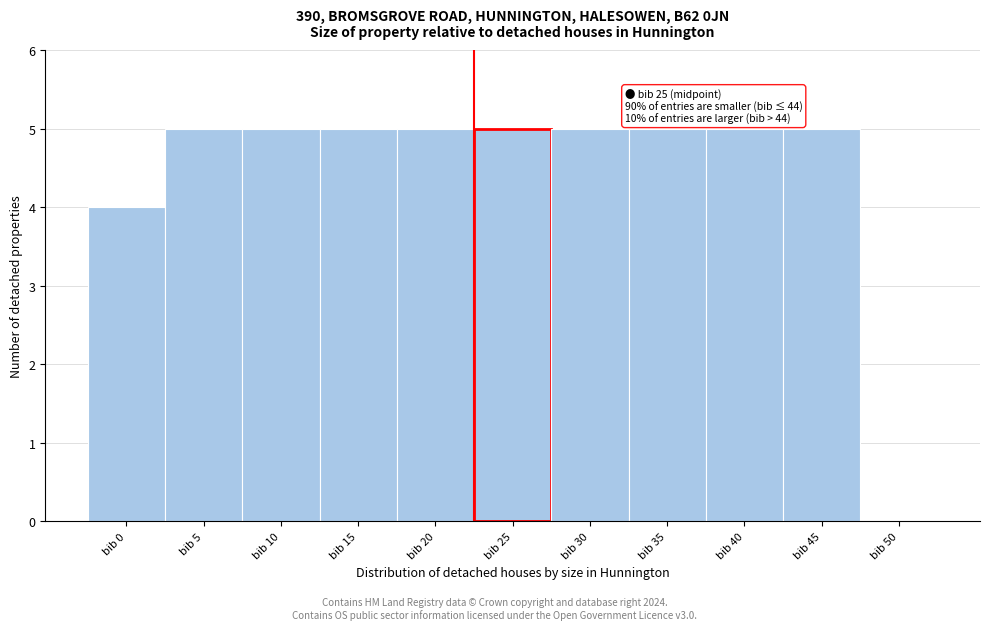

Reading right to left, list all the values displayed in this chart.

bib 50=0	bib 45=5	bib 40=5	bib 35=5	bib 30=5	bib 25=5	bib 20=5	bib 15=5	bib 10=5	bib 5=5	bib 0=4